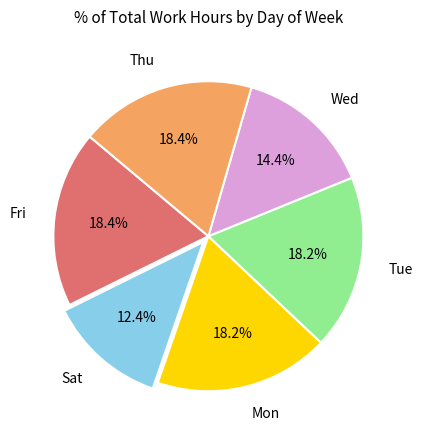

Combined, what portion of the pie is Mon and Wed?

32.6%